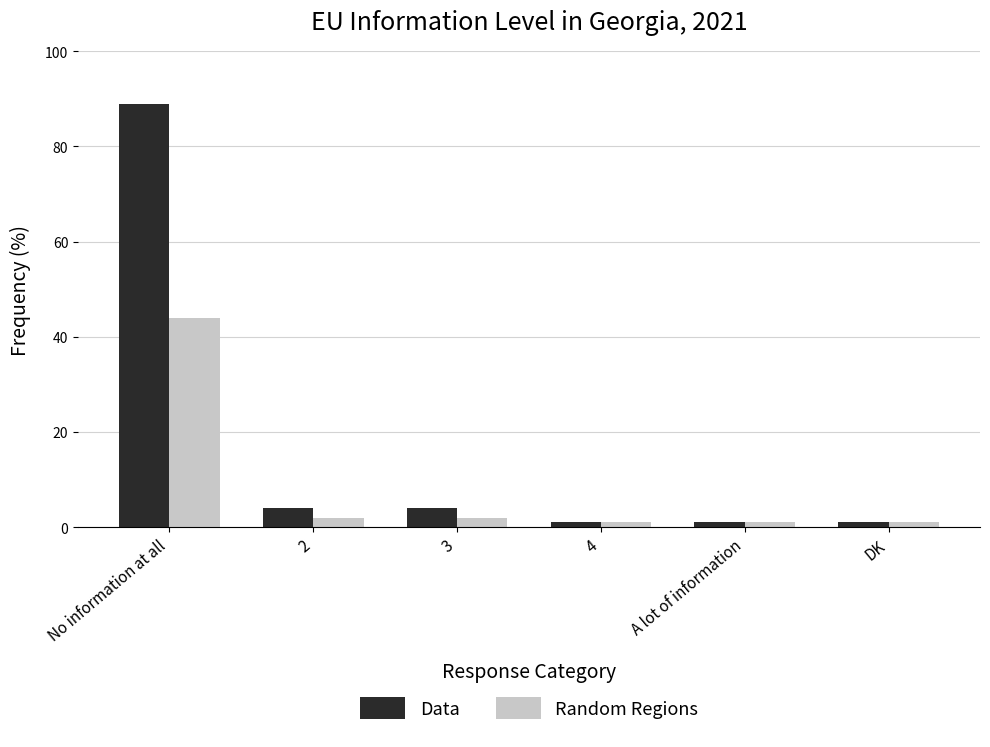

How many distinct data groups are displayed?

2